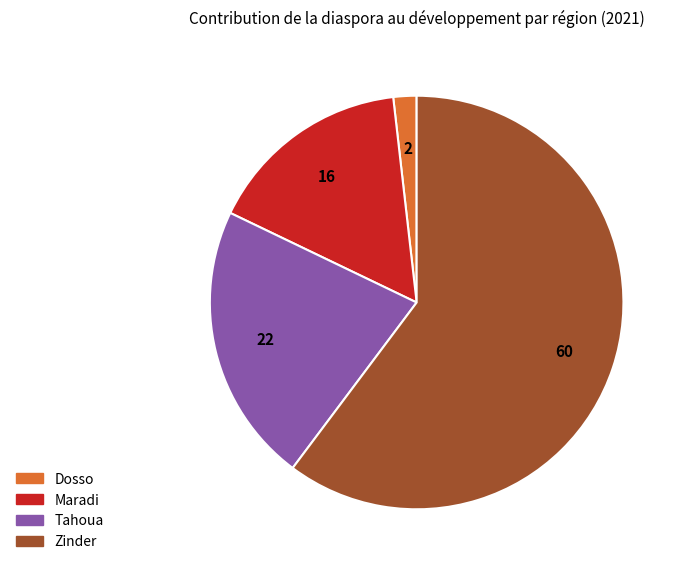

Is the sum of Tahoua and Zinder greater than half?

Yes